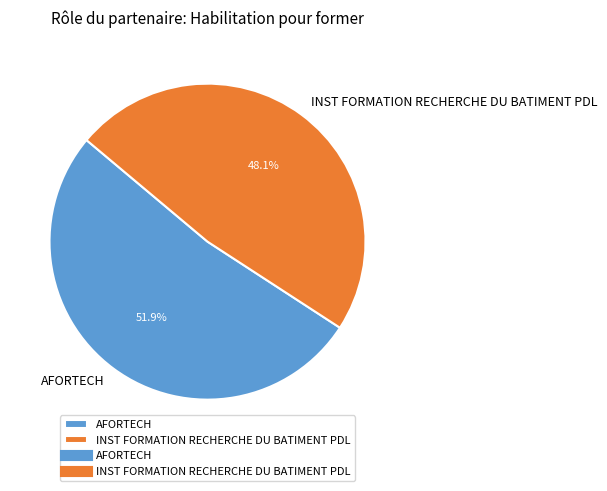

Rank the categories by value from highest to lowest.

AFORTECH, INST FORMATION RECHERCHE DU BATIMENT PDL